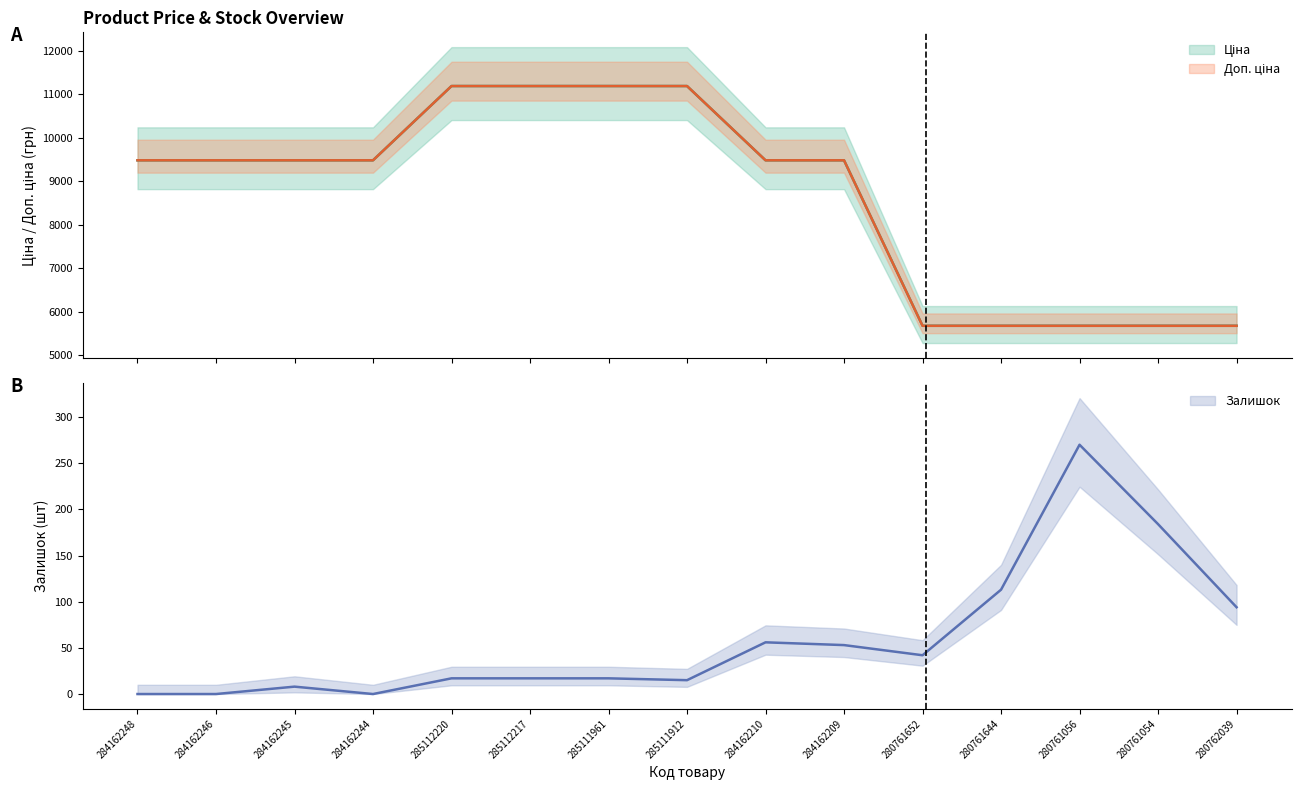

List the series in order of their peak value, lowest first.

Залишок, Ціна, Доп. ціна